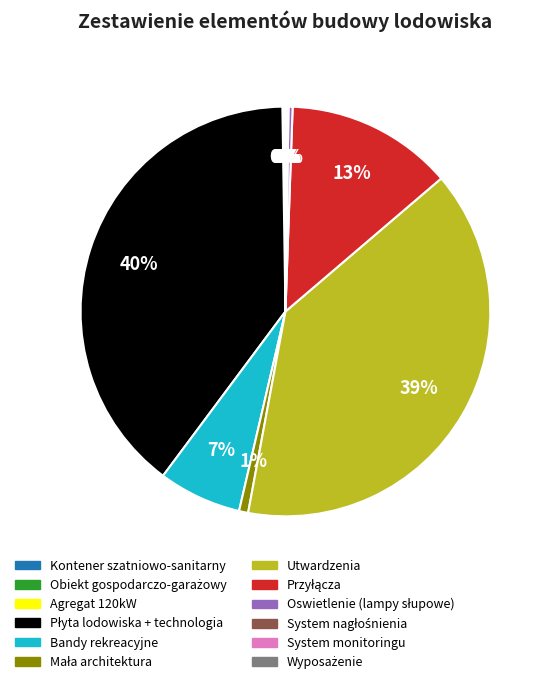

To the nearest percent, what is the average slice percentage?

8%